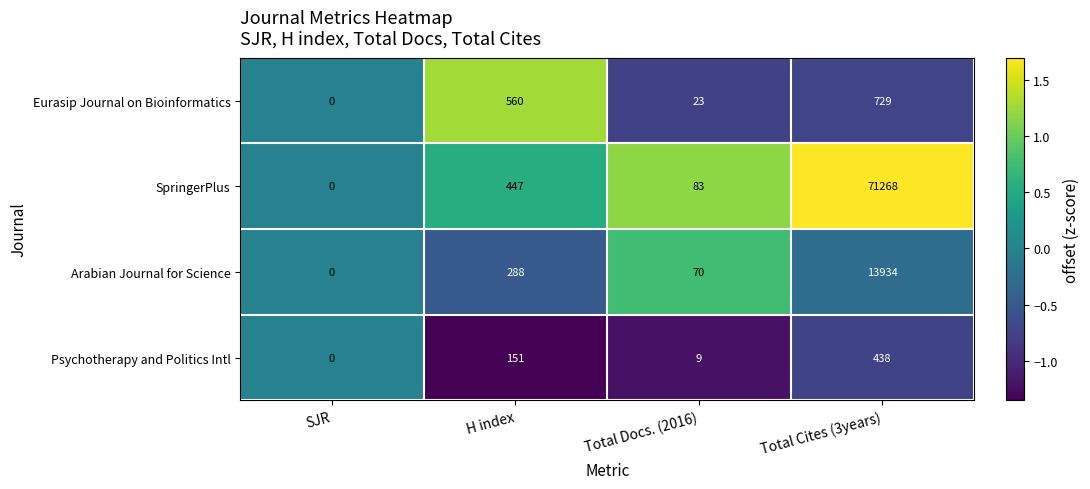

Which label corresponds to the smallest value in the chart?

SJR